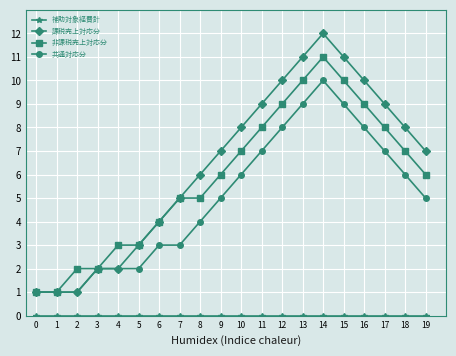

What is the average value of the 共通対応分 series?

5